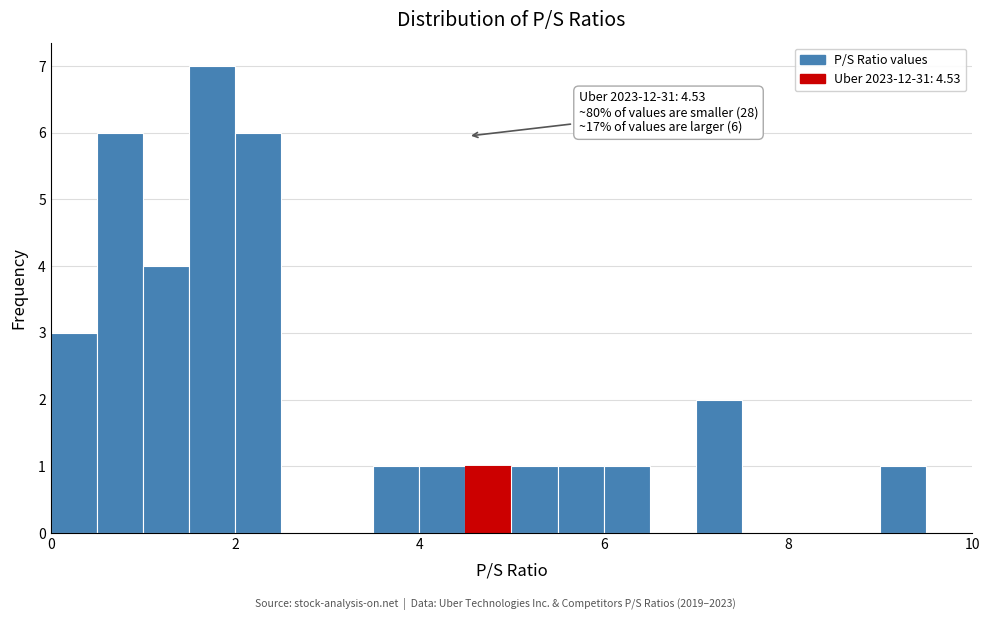

Around what value on the x-axis is the tallest bar? Give the approximate position of its centre, as read against the axis.

1.8